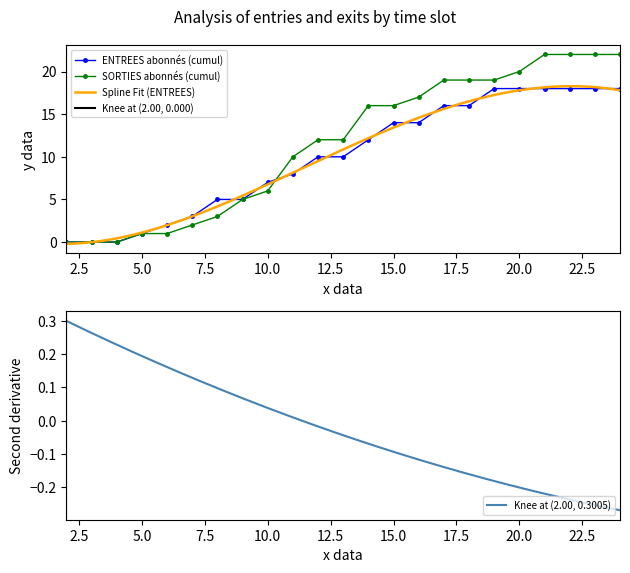

True or false: ENTREES abonnés (cumul) has a value of 2 at 5.0.

False